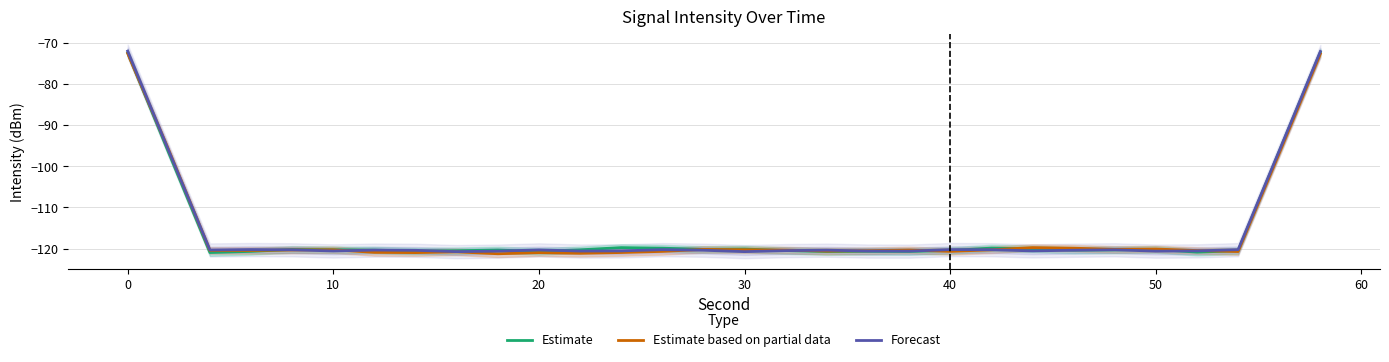

Is it true that Forecast equals -120.7 at 30?

True